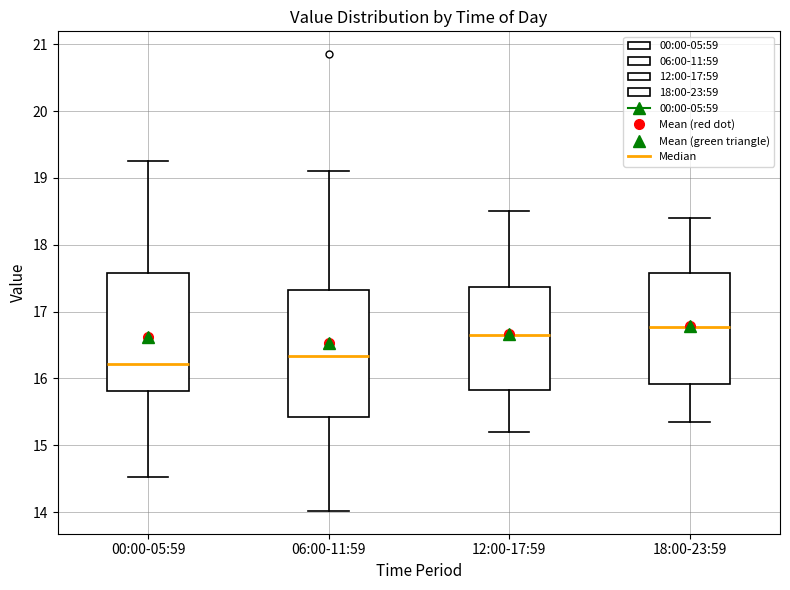

Which box is the tallest, from its lower edge to its upper edge?

06:00-11:59